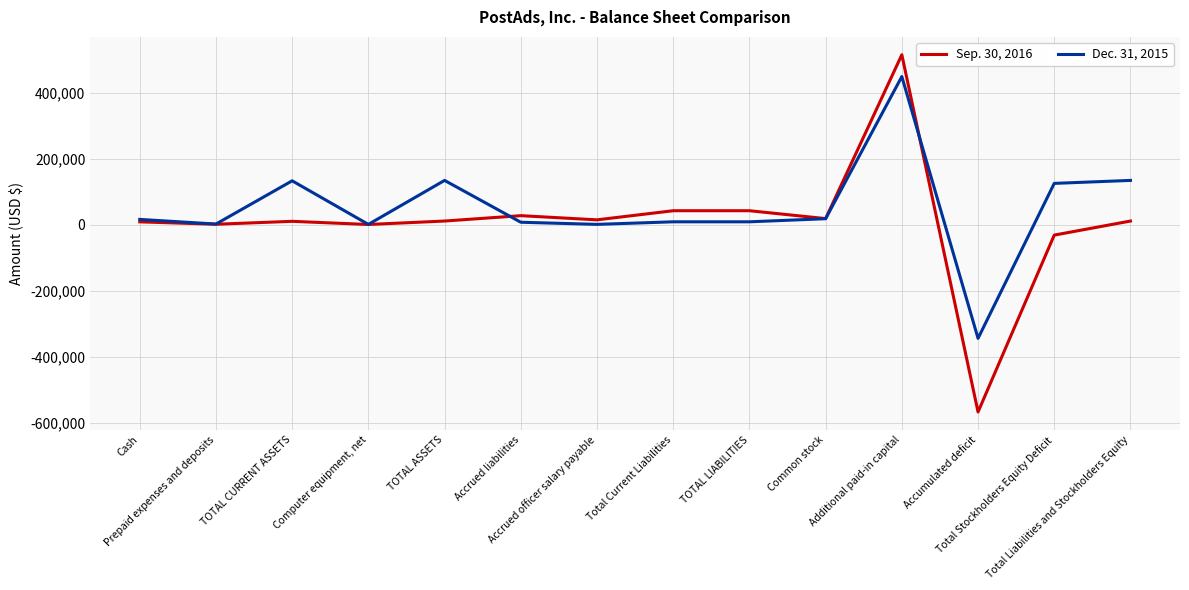

Which series has the largest range (max minus min)?

Sep. 30, 2016